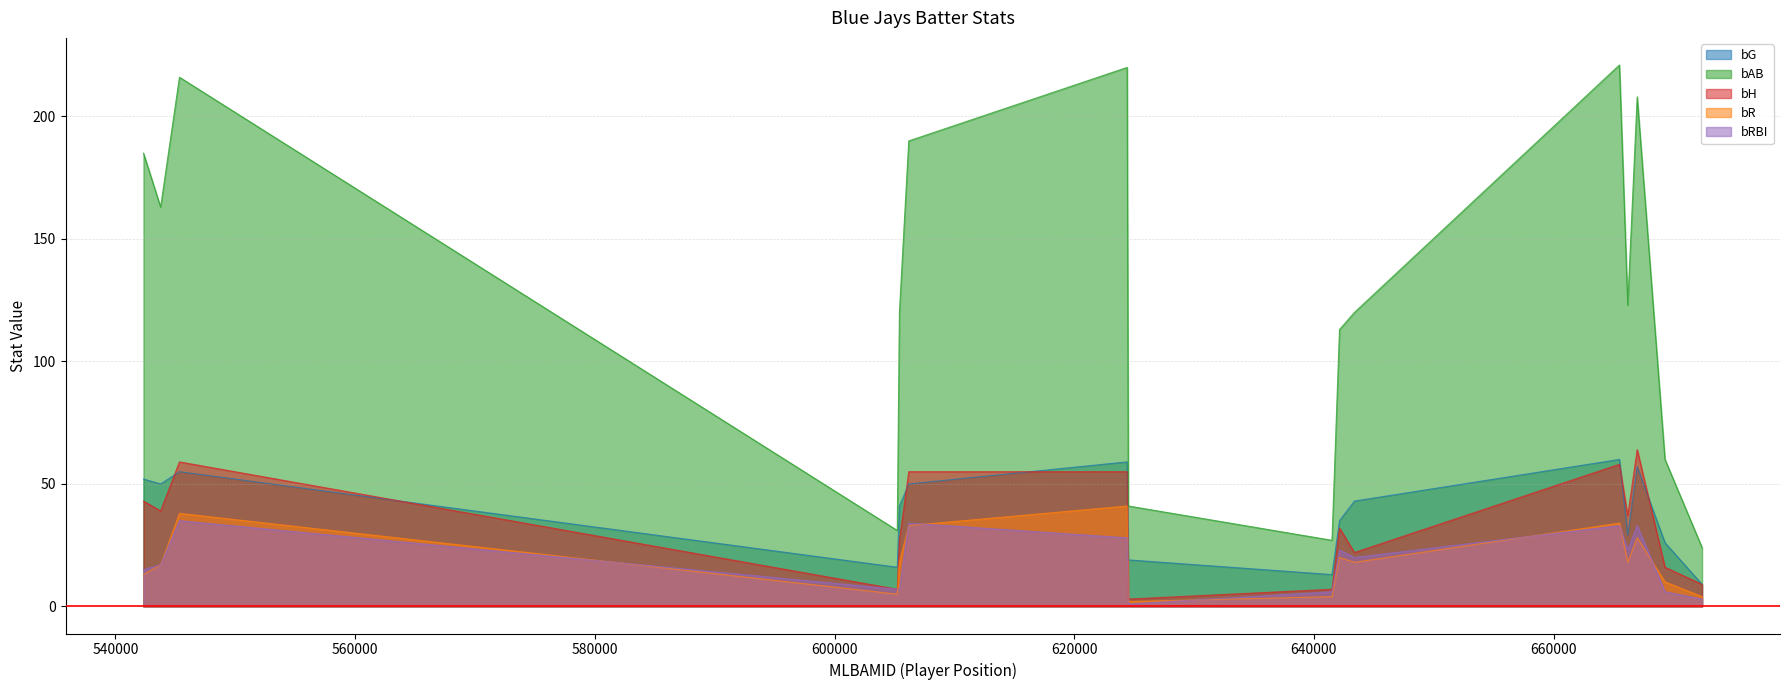

Which series changed the most between Santiago Espinal and Jonathan Davis?

bAB